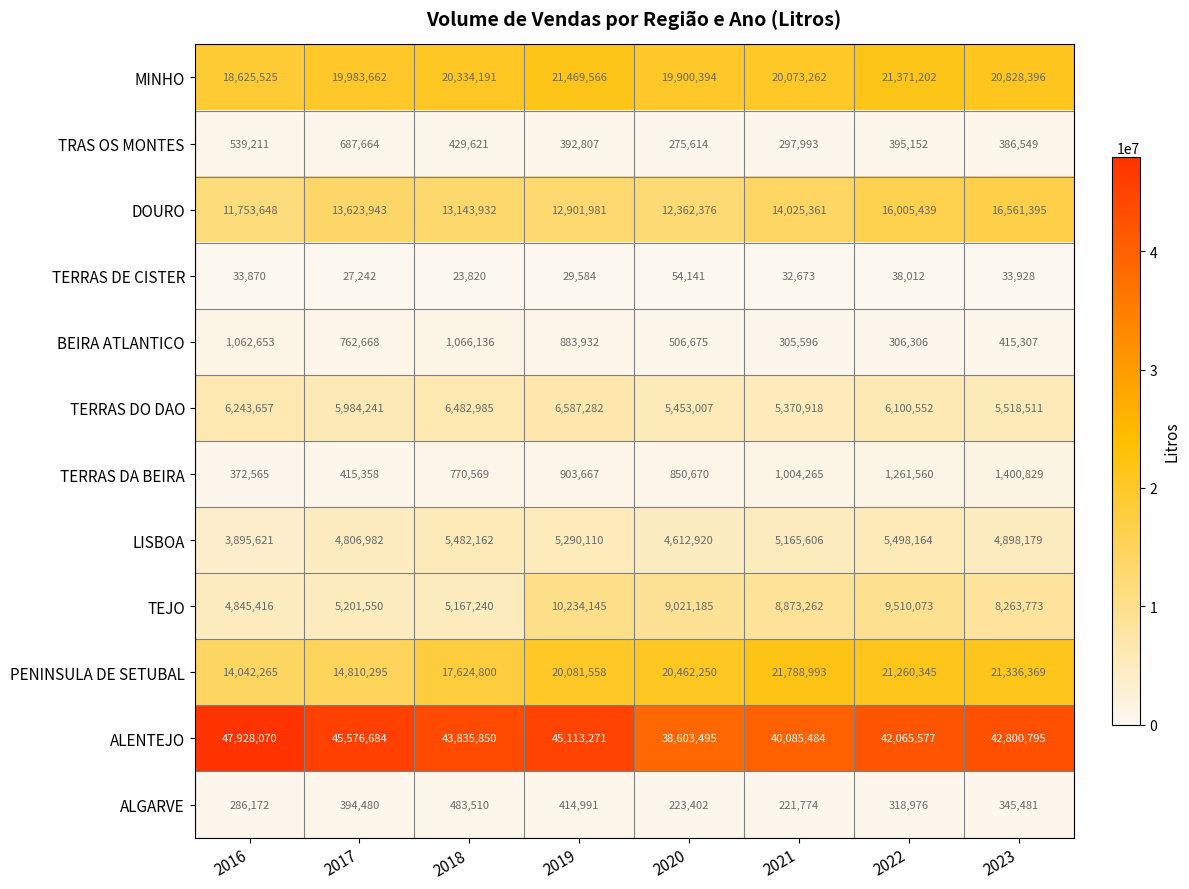

Which series has the largest range (max minus min)?

ALENTEJO